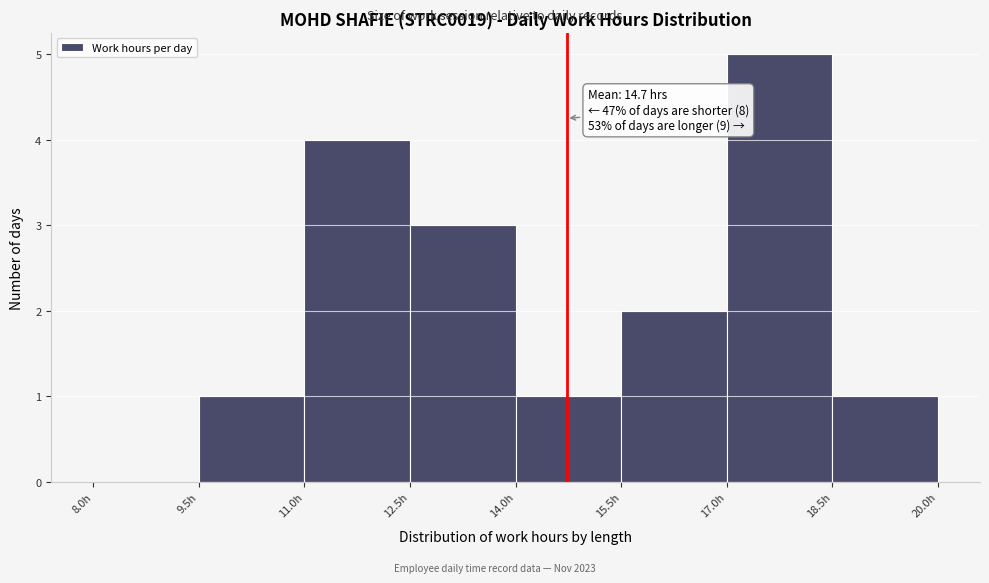

Which range on the x-axis has the tallest bar?

17.0 to 18.5